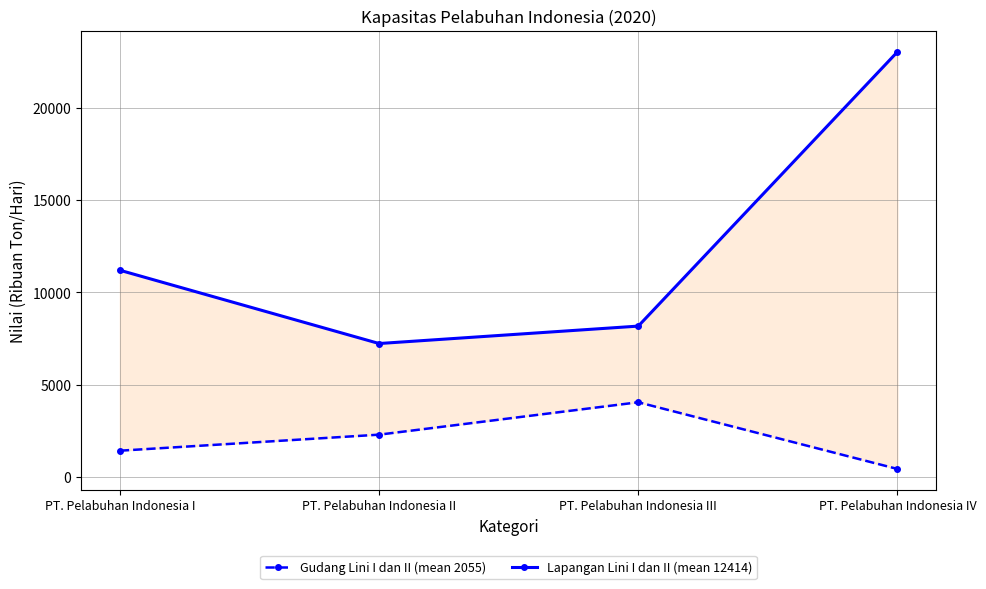

How many Gudang Lini I dan II (mean 2055) values are between 1429 and 4053?

3